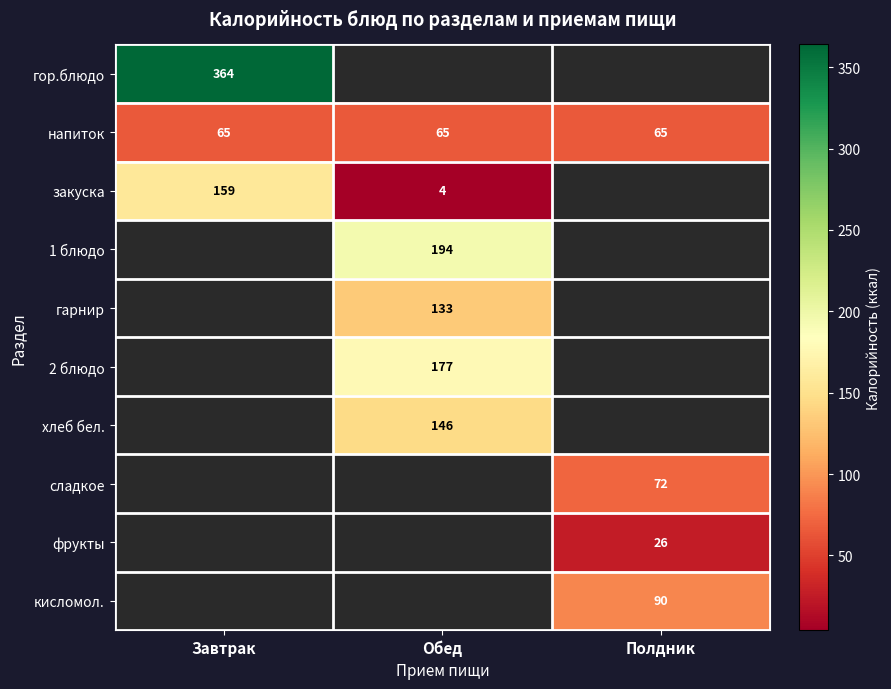

True or false: закуска has a value of 251 at Завтрак.

False